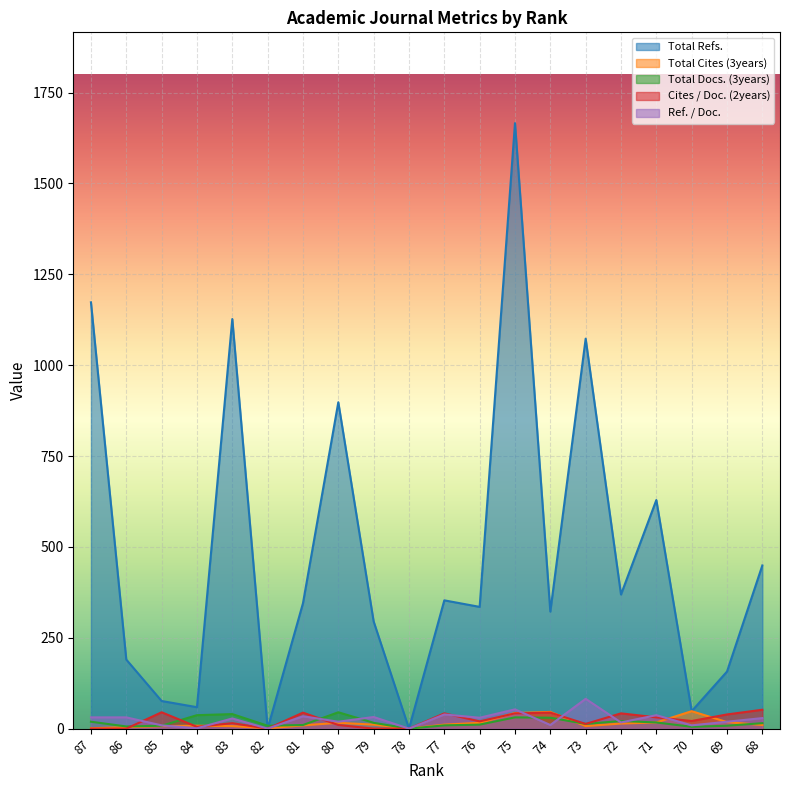

At which label is Cites / Doc. (2years) closest to 26?

71